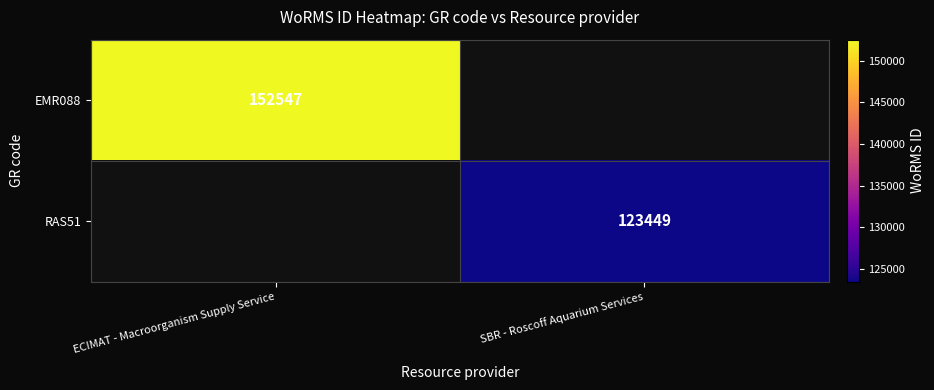

The value of RAS51 at SBR - Roscoff Aquarium Services is 123449. True or false?

True